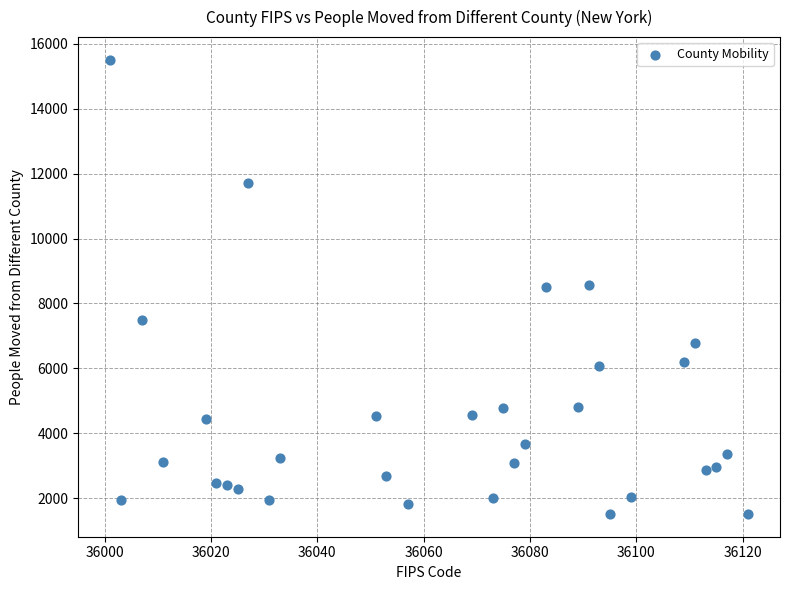

What is the range of X values (max minus min)?

120